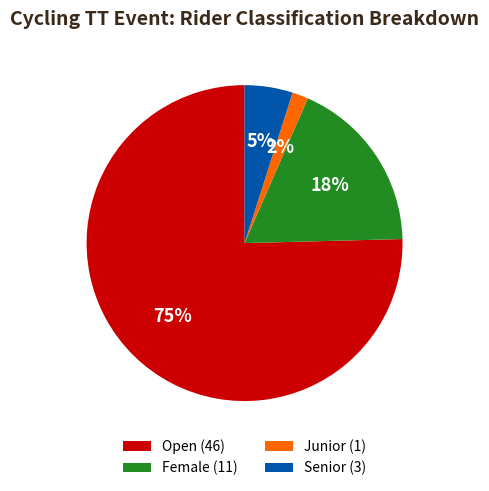

Does Senior account for over 50% of the chart?

No